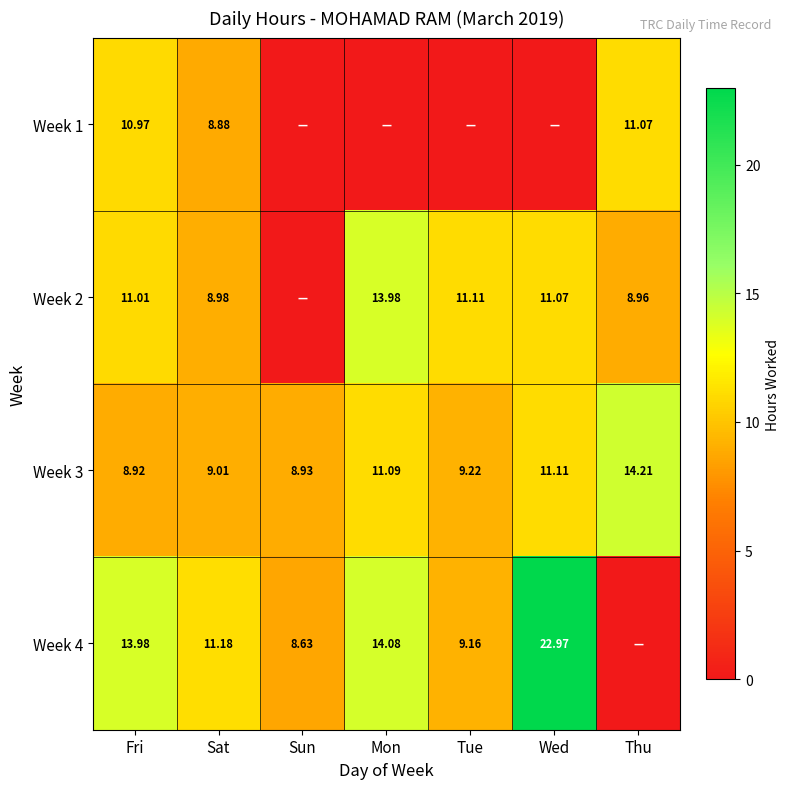

Which series changed the most between Sat and Tue?

Week 1